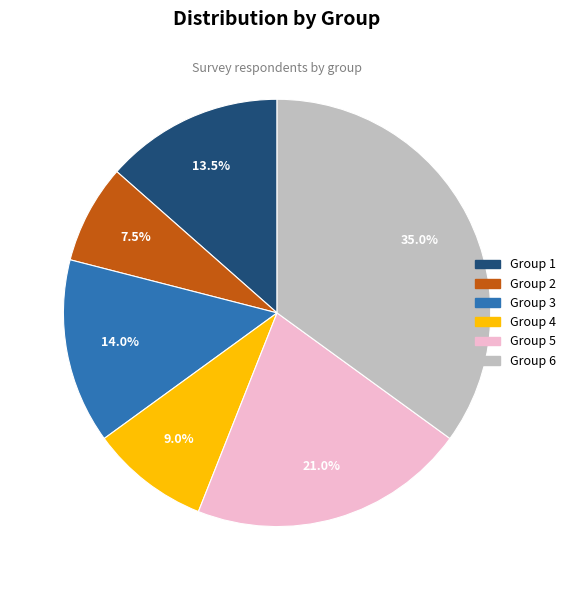

Does any single category account for the majority?

No